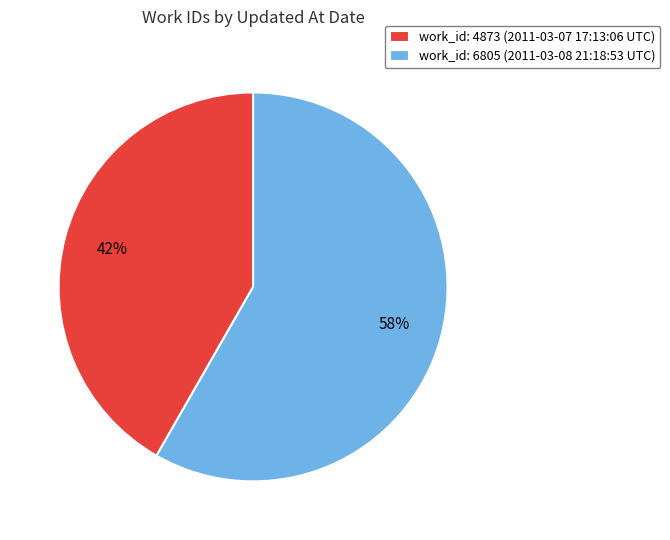

Between work_id: 6805 (2011-03-08 21:18:53 UTC) and work_id: 4873 (2011-03-07 17:13:06 UTC), which is larger?

work_id: 6805 (2011-03-08 21:18:53 UTC)